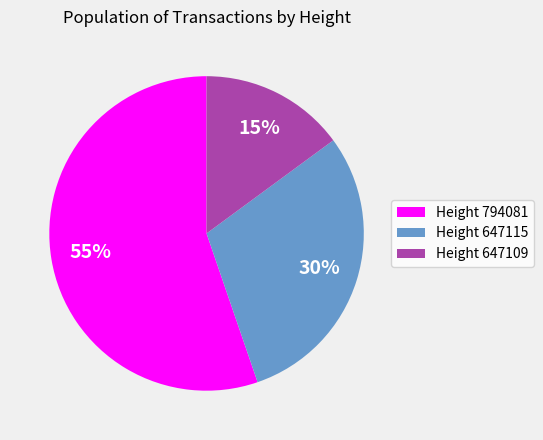

Which category has the smallest portion of the pie?

Height 647109